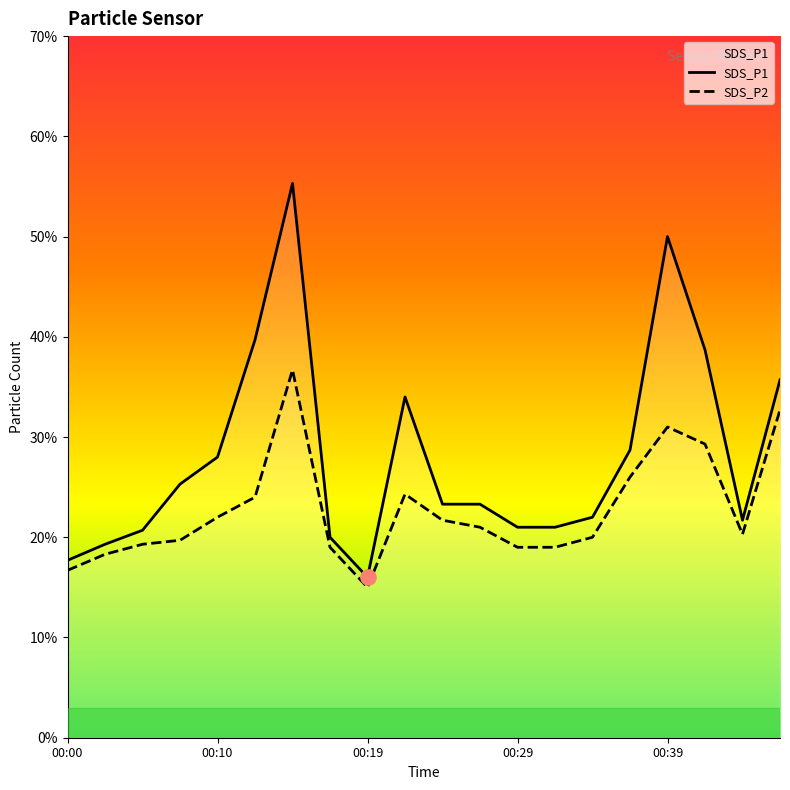

What is the total value across all series at 00:19?

3.1